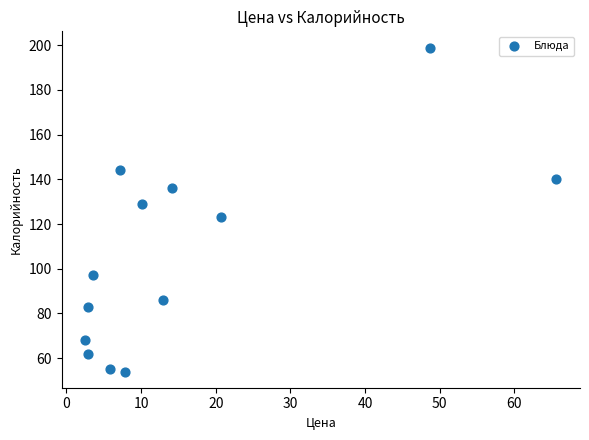

What is the range of Y values (max minus min)?

145